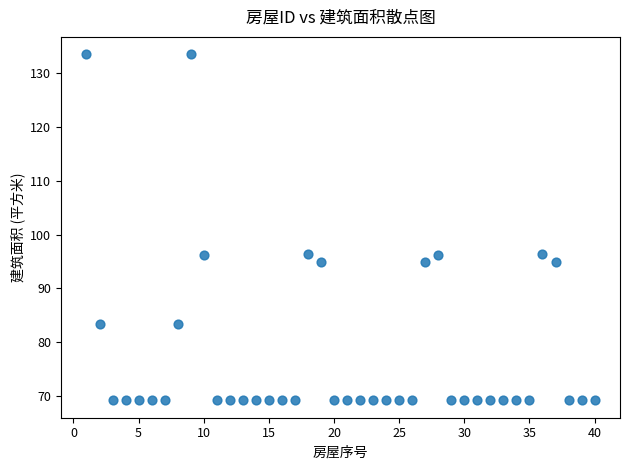

What is the range of Y values (max minus min)?

64.4